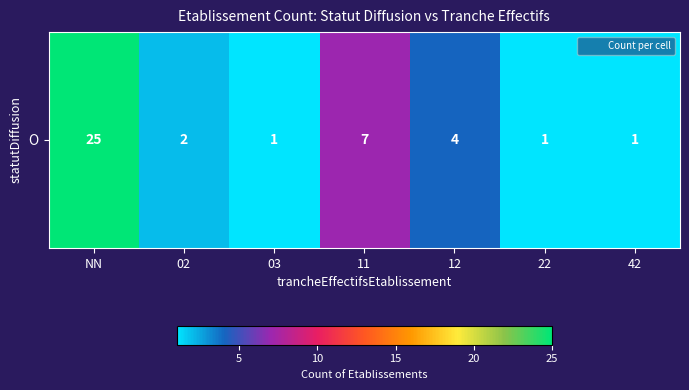

At which category does the chart reach its peak across all series?

NN